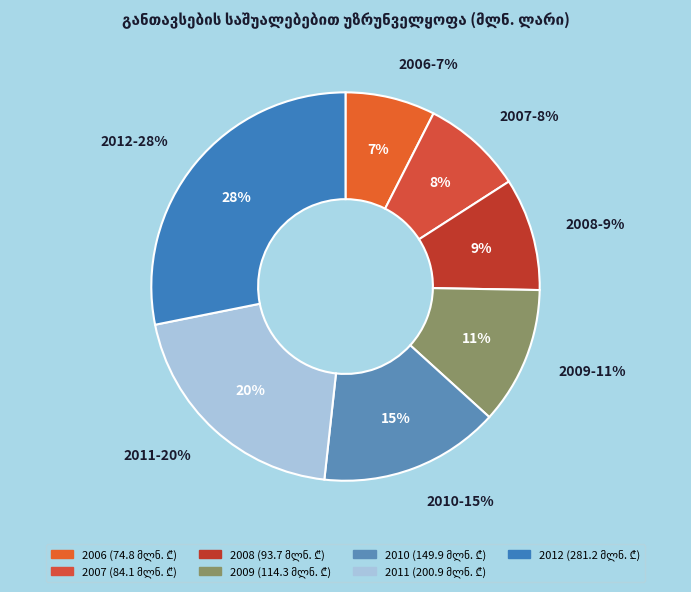

What is the total percentage of 2008 and 2010?

24.4%